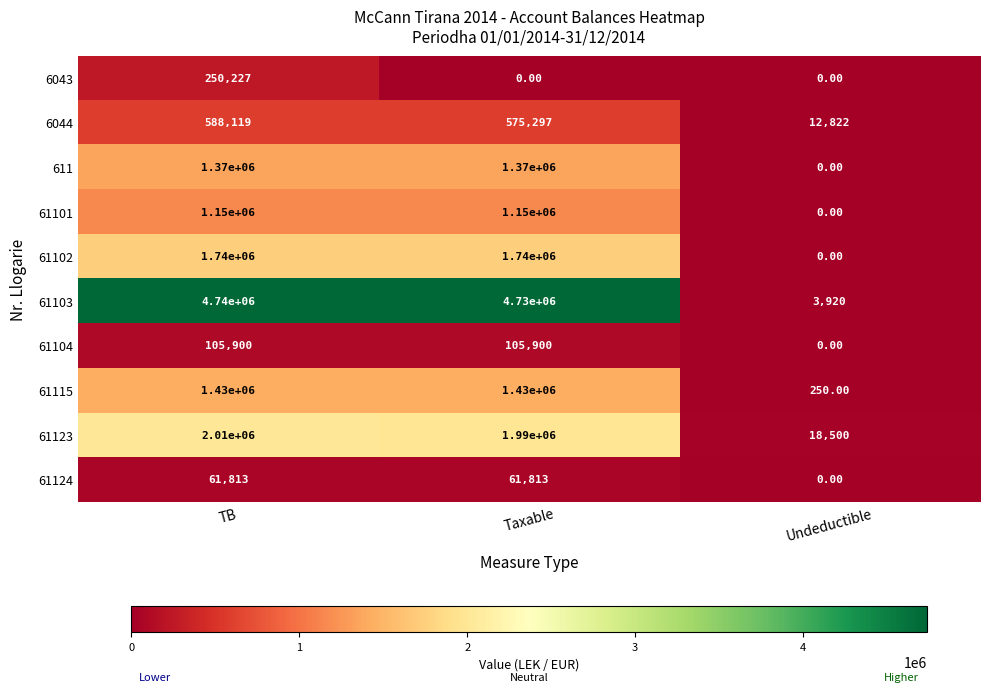

What is the sum of all 61104 values?

211800